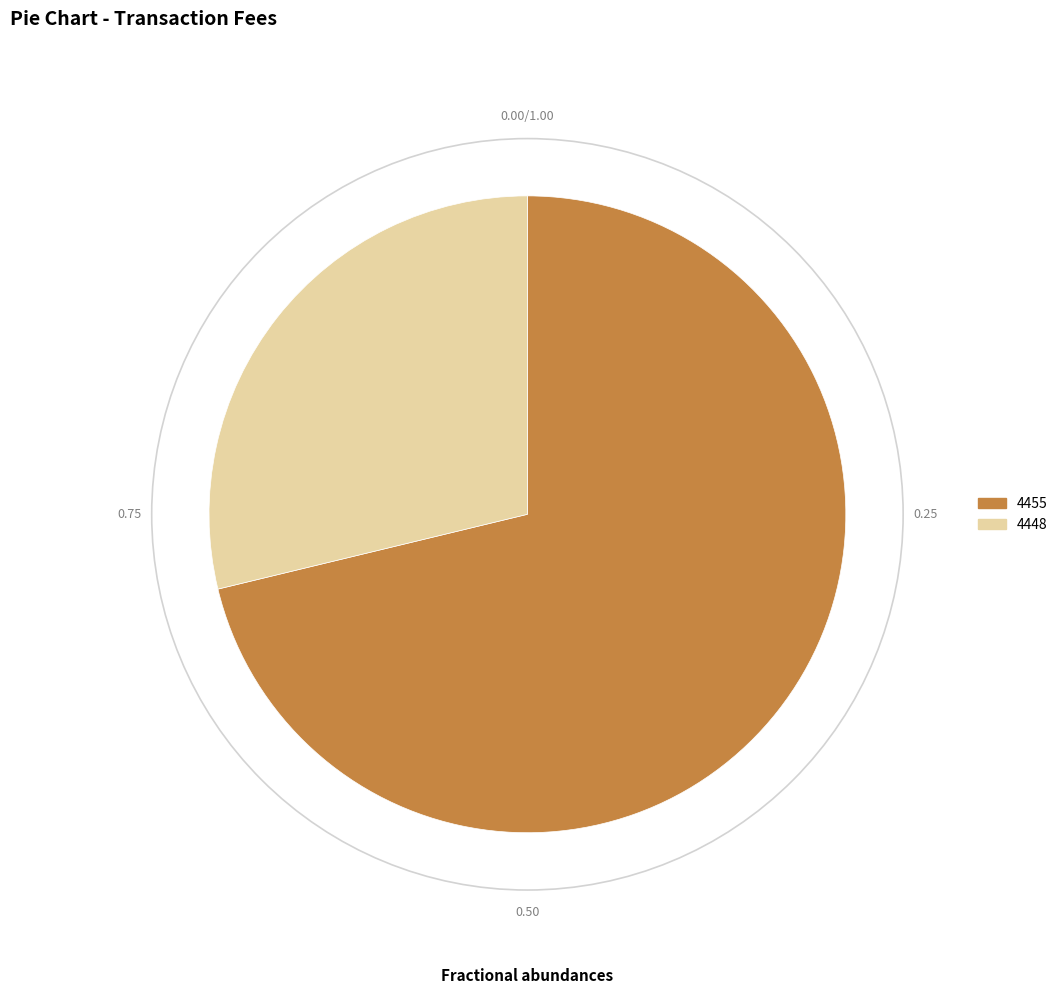

Does 4448 represent more than half of the total?

No